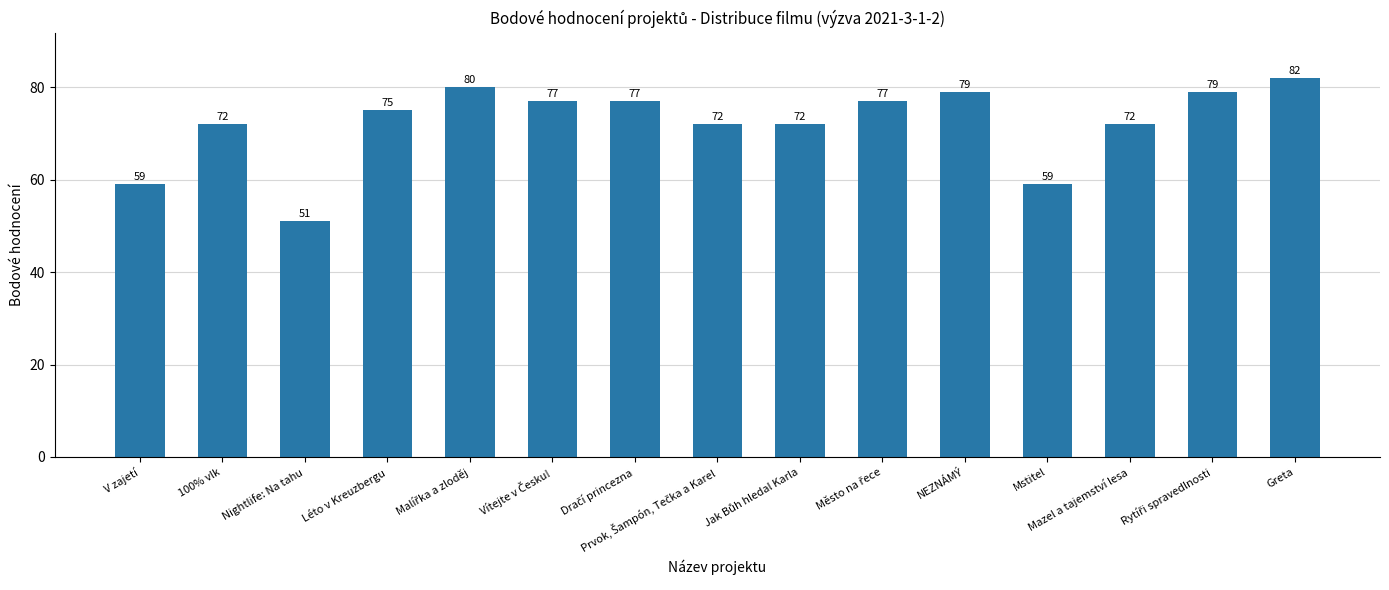

Reading left to right, list all the values displayed in this chart.

59	72	51	75	80	77	77	72	72	77	79	59	72	79	82